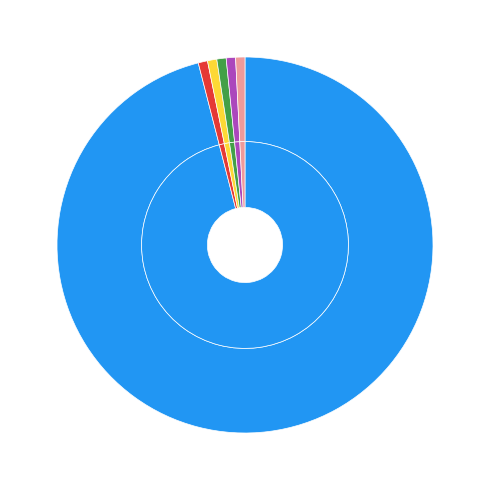

Count the number of slices in the pie.

6